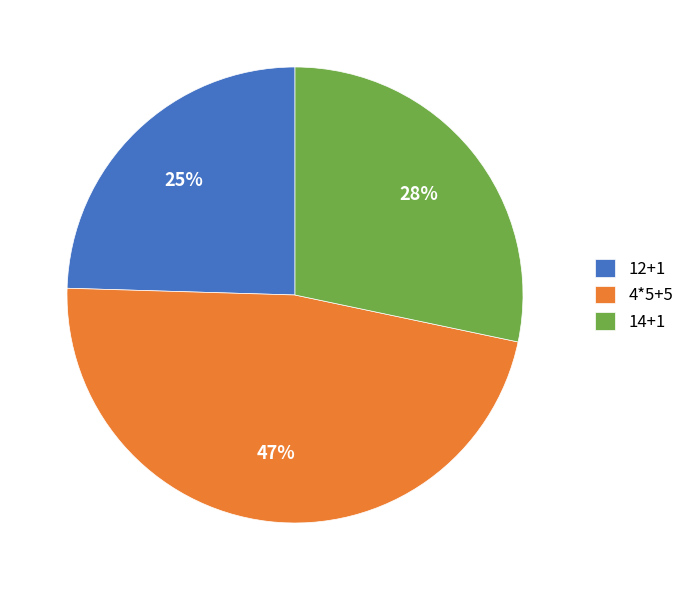

What is the largest slice in the pie chart?

4*5+5